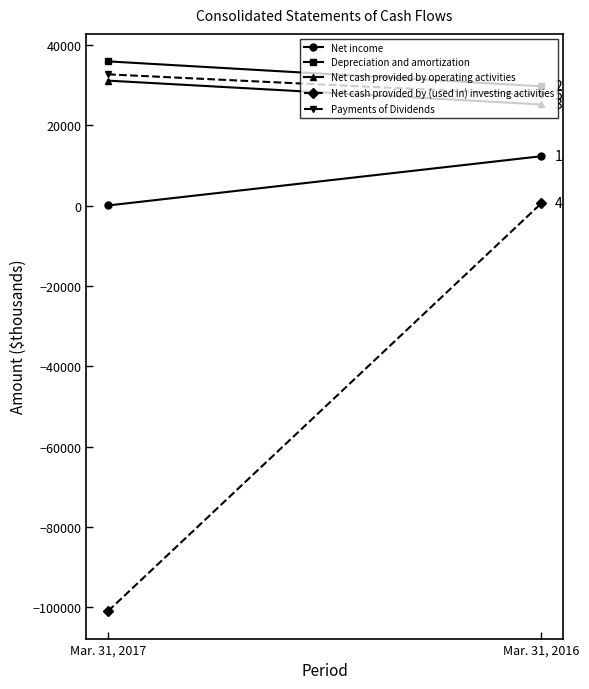

Is the value of Depreciation and amortization at Mar. 31, 2016 greater than the value of Net income at Mar. 31, 2017?

Yes